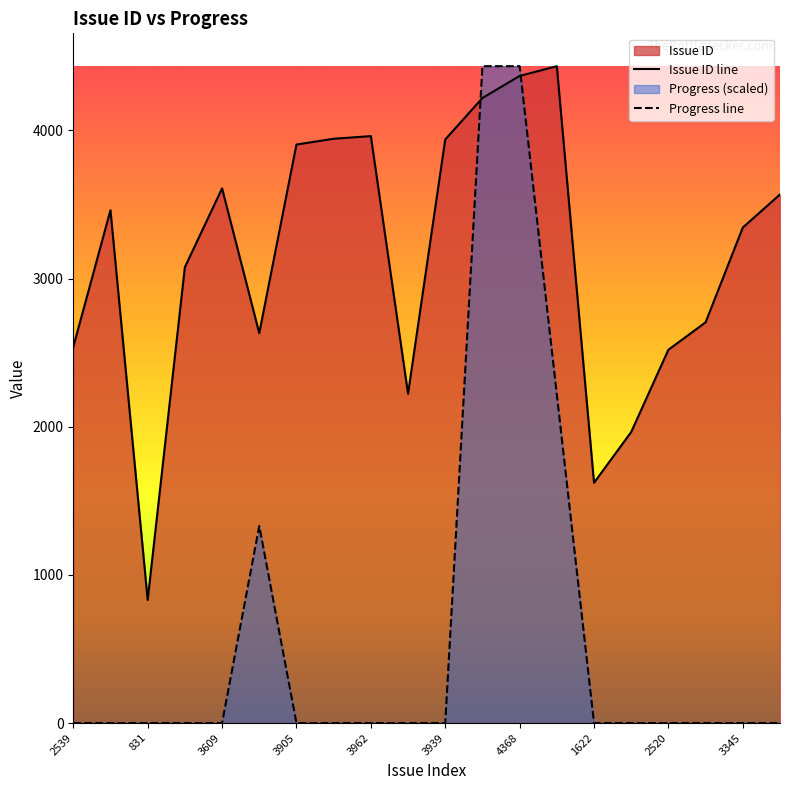

Reading left to right, list all the values displayed in this chart.

Issue ID: 2539.0	3462.0	831.0	3077.0	3609.0	2632.0	3905.0	3944.0	3962.0	2223.0	3939.0	4219.0	4368.0	4434.0	1622.0	1965.0	2520.0	2705.0	3345.0	3568.0
Progress: 0.0	0.0	0.0	0.0	0.0	1330.2	0.0	0.0	0.0	0.0	0.0	4434.0	4434.0	2217.0	0.0	0.0	0.0	0.0	0.0	0.0